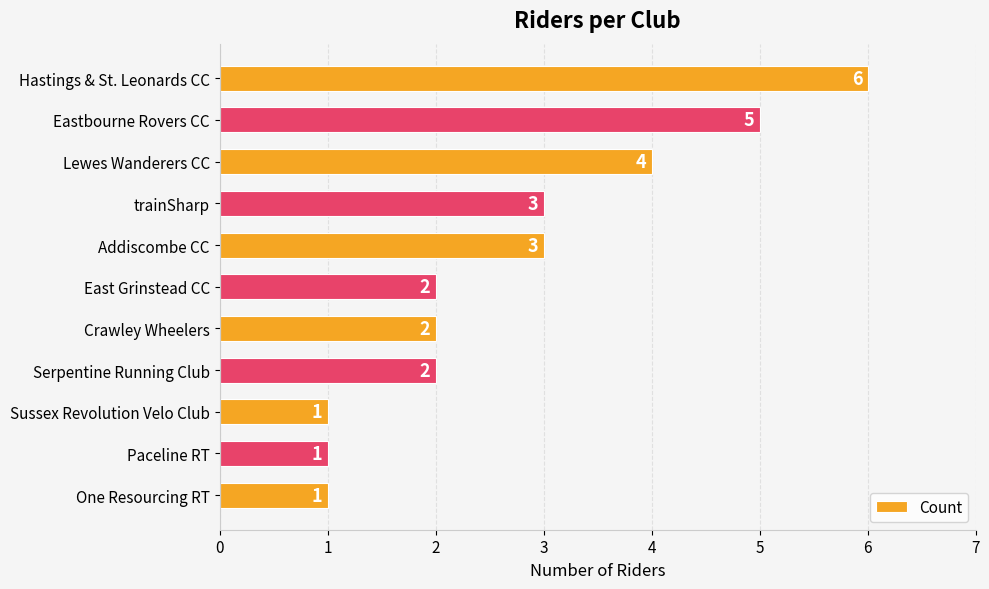

The value at Addiscombe CC is 4. True or false?

False